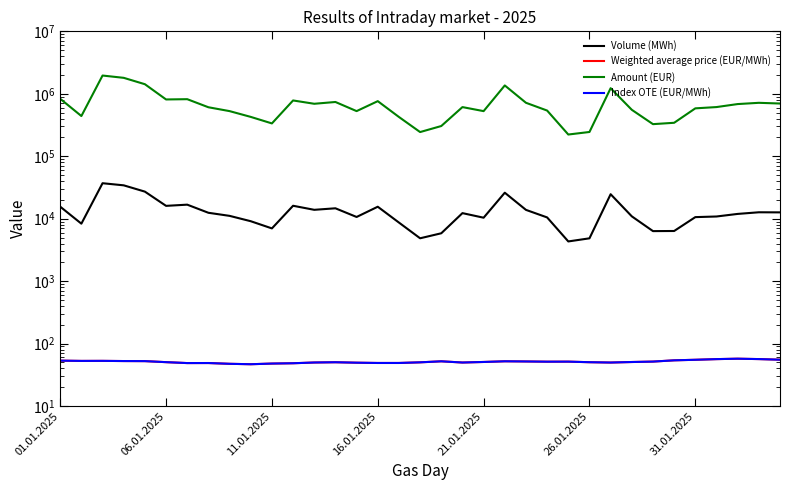

True or false: Volume (MWh) and Amount (EUR) intersect in this chart.

False